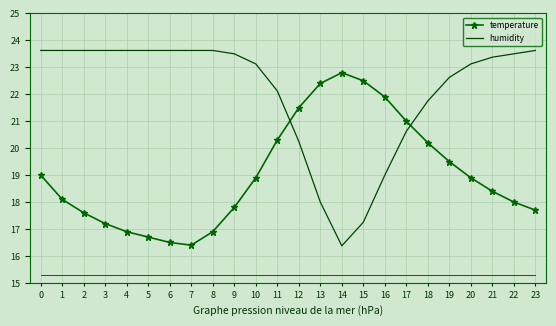

What is the greatest value displayed?

23.6